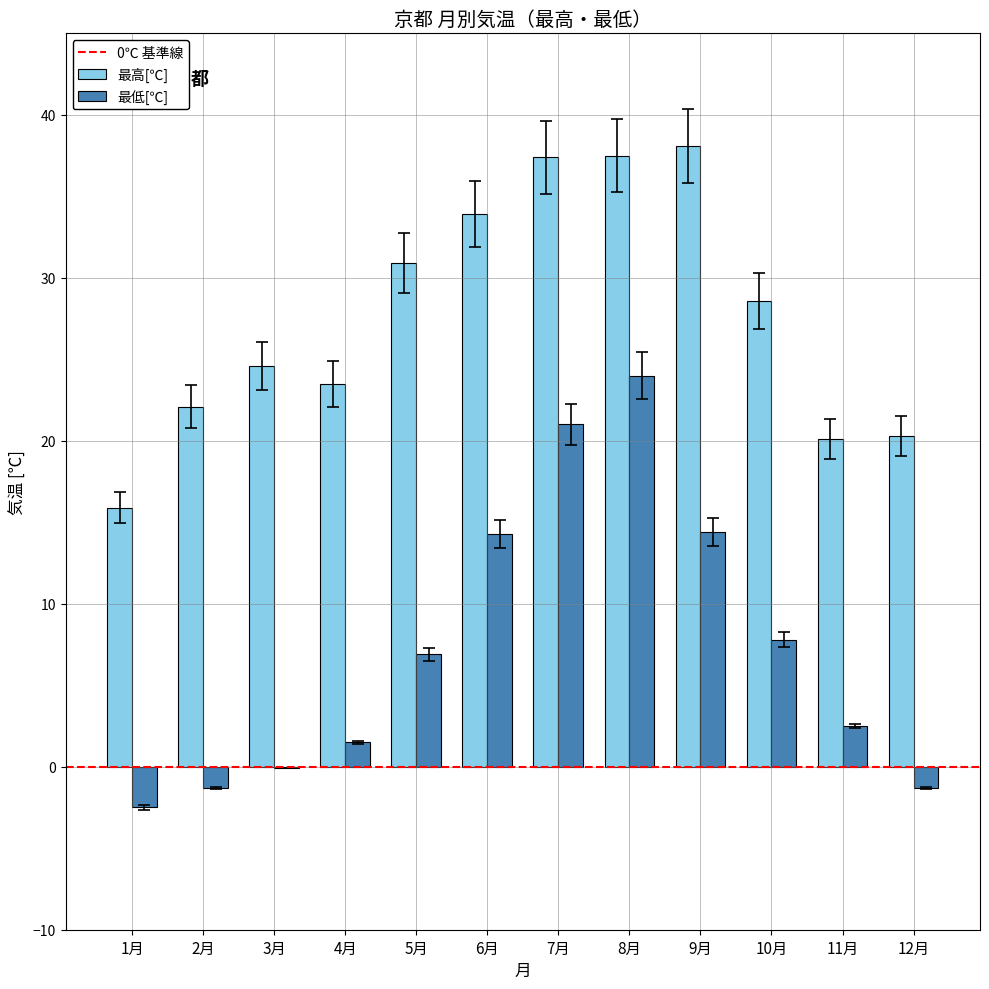

Is it true that 最高[℃] equals 38.1 at 9月?

True